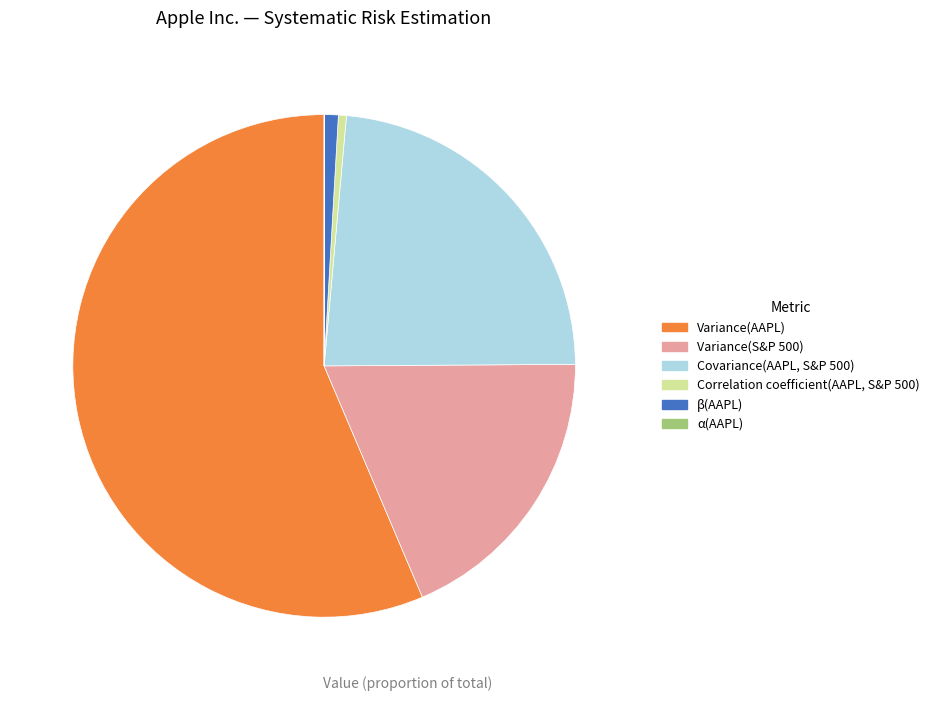

Between Covariance(AAPL, S&P 500) and β(AAPL), which is larger?

Covariance(AAPL, S&P 500)